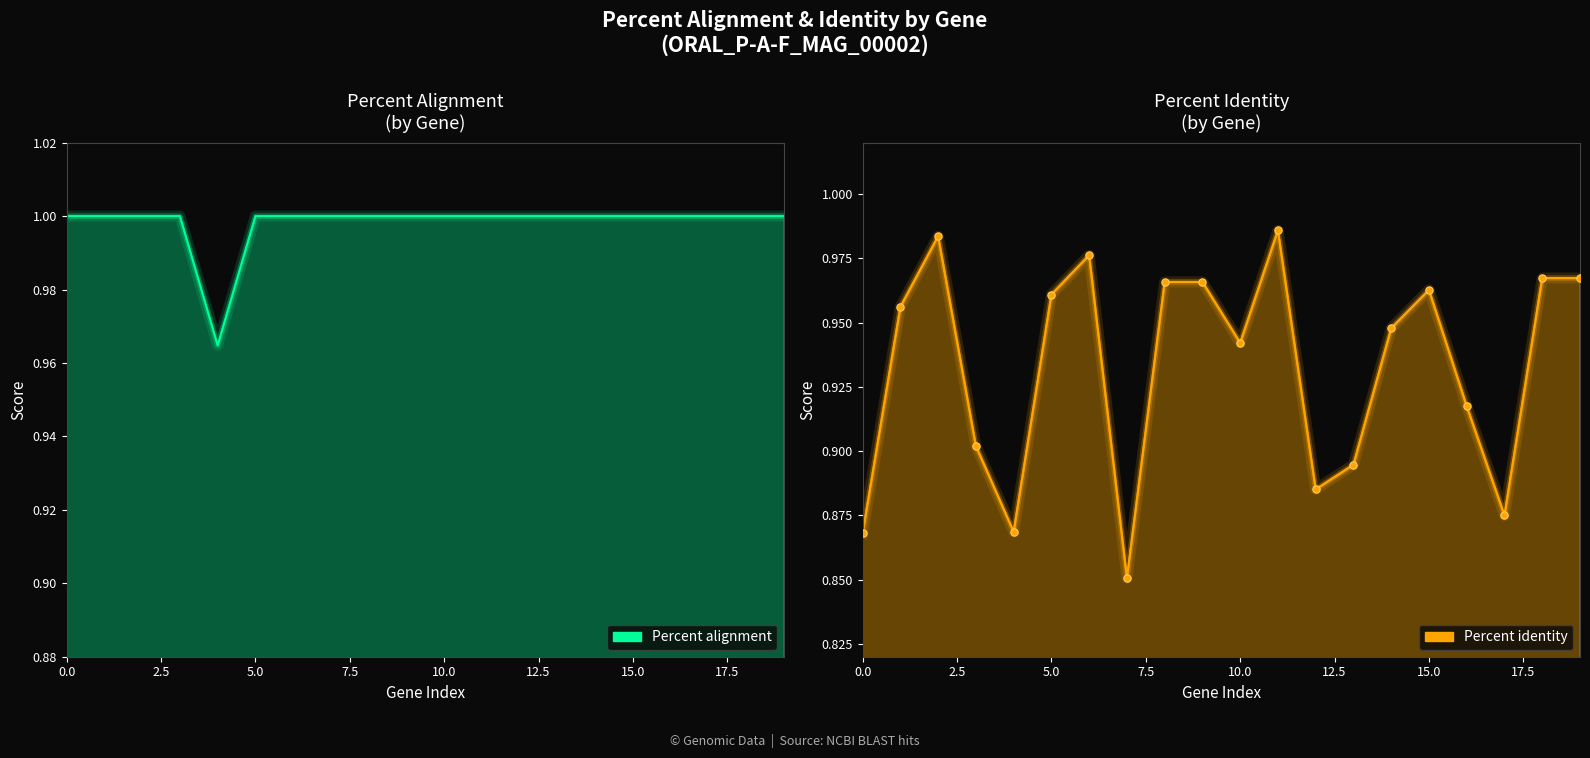

At how many categories does at least one series exceed 0?

20